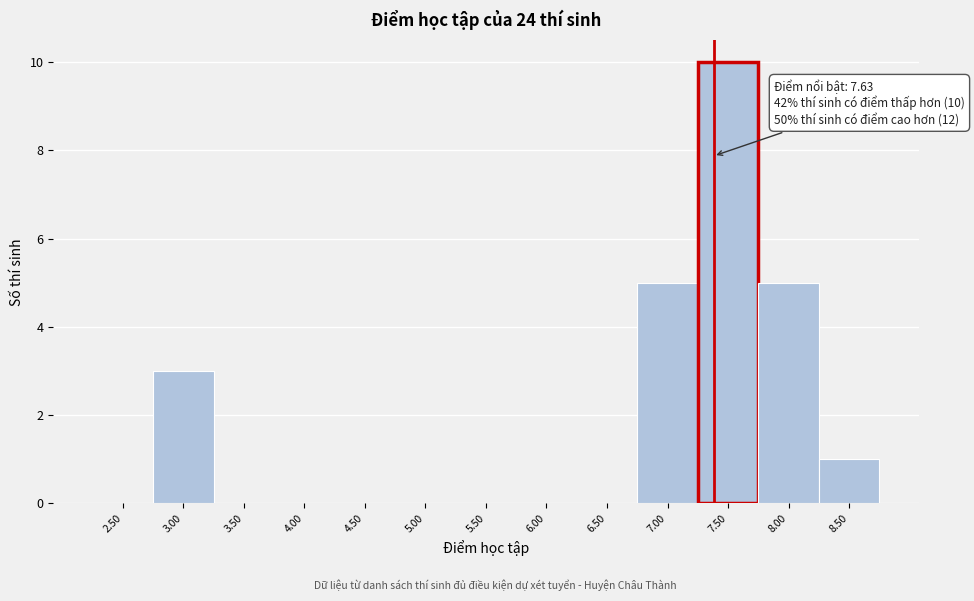

Reading right to left, extract all data points from this chart.

8.50=1	8.00=5	7.50=10	7.00=5	6.50=0	6.00=0	5.50=0	5.00=0	4.50=0	4.00=0	3.50=0	3.00=3	2.50=0